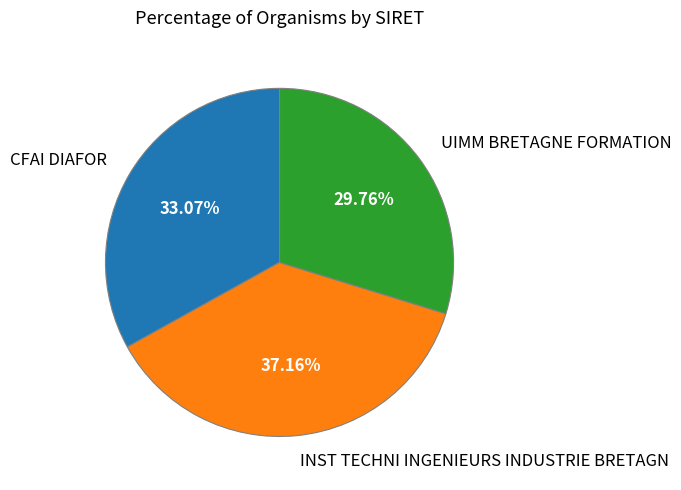

Is there a majority slice in this chart?

No